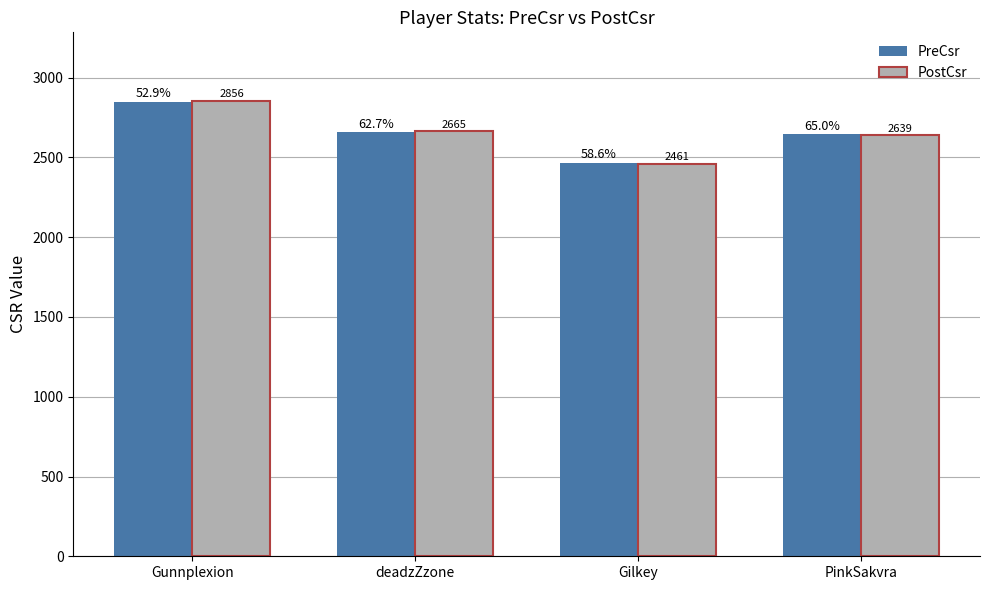

Reading left to right, extract all data points from this chart.

PreCsr: Gunnplexion=2849	deadzZzone=2658	Gilkey=2468	PinkSakvra=2646
PostCsr: Gunnplexion=2856	deadzZzone=2665	Gilkey=2461	PinkSakvra=2639